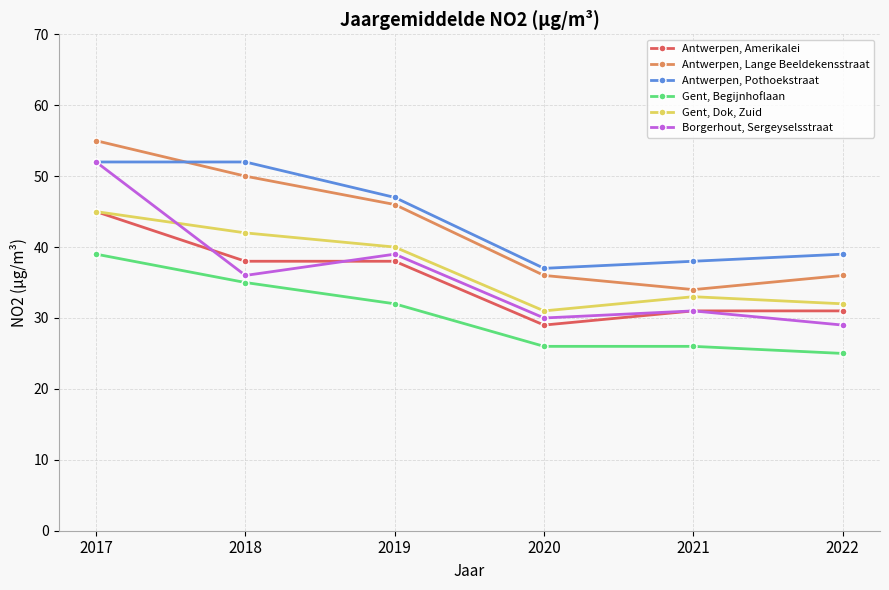

At which category is the sum across all series the highest?

2017